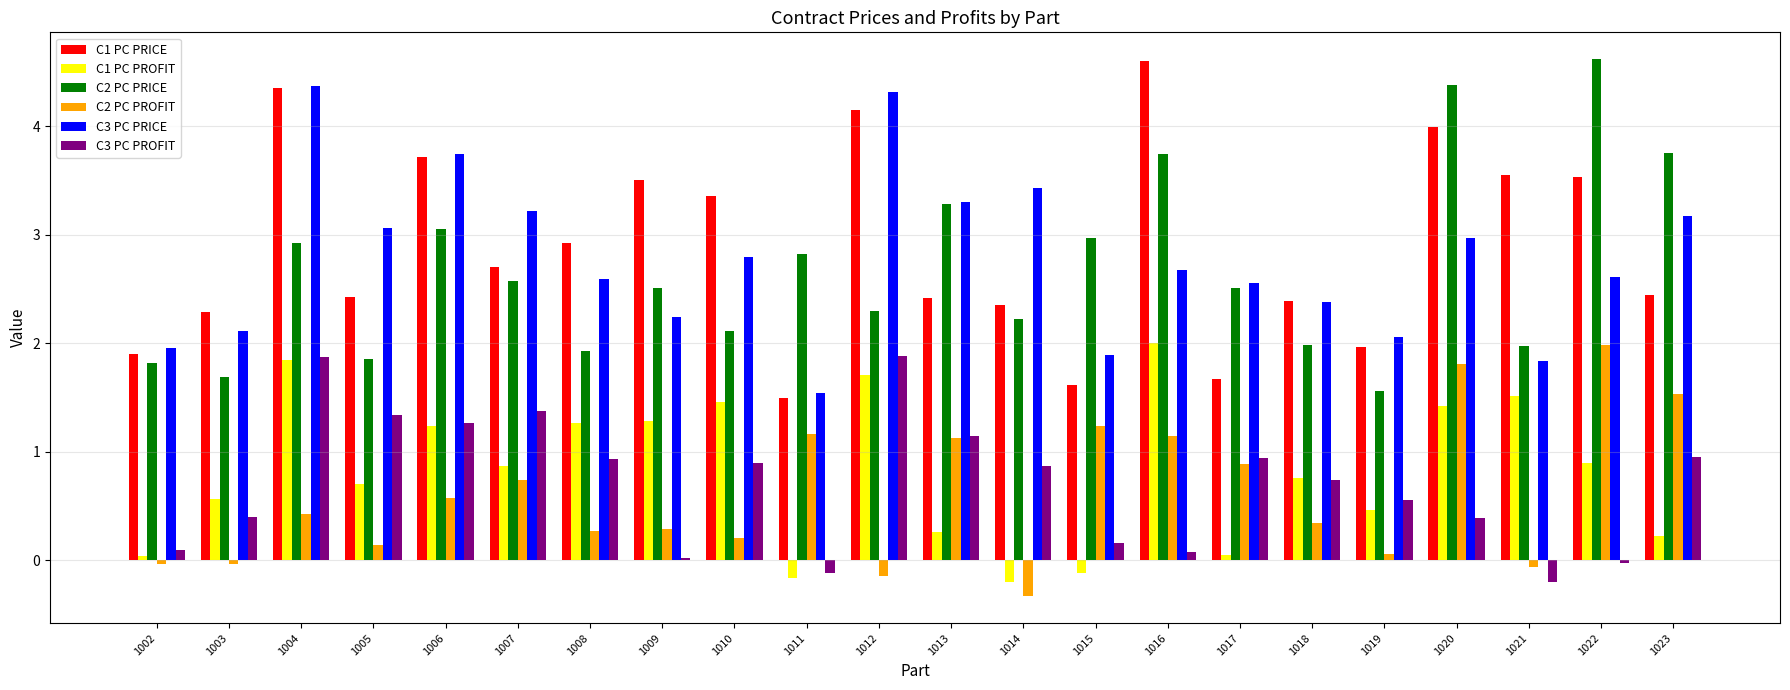

What is the difference between the maximum and second lowest values in the C3 PC PRICE series?

2.5